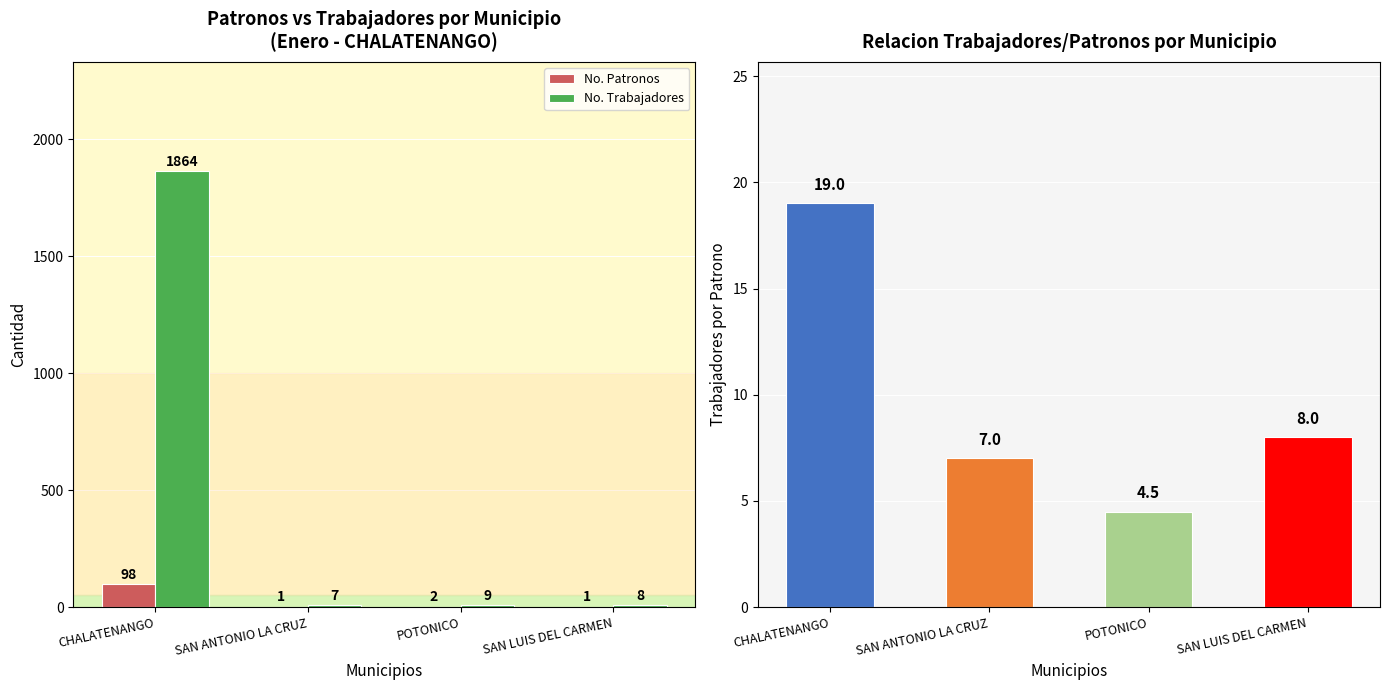

At how many categories does at least one series exceed 919?

1